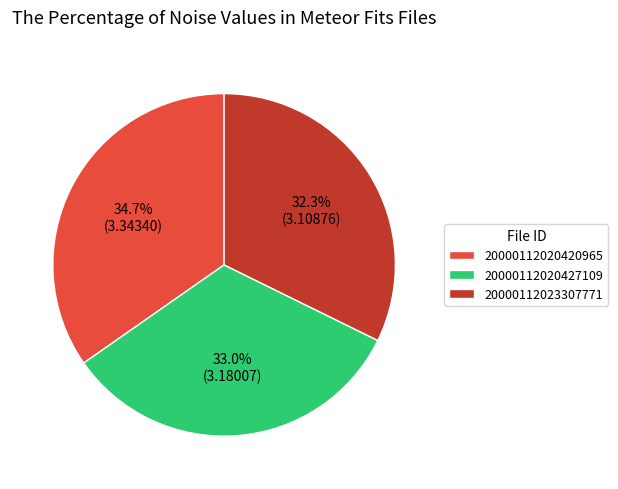

How many slices are in this pie chart?

3